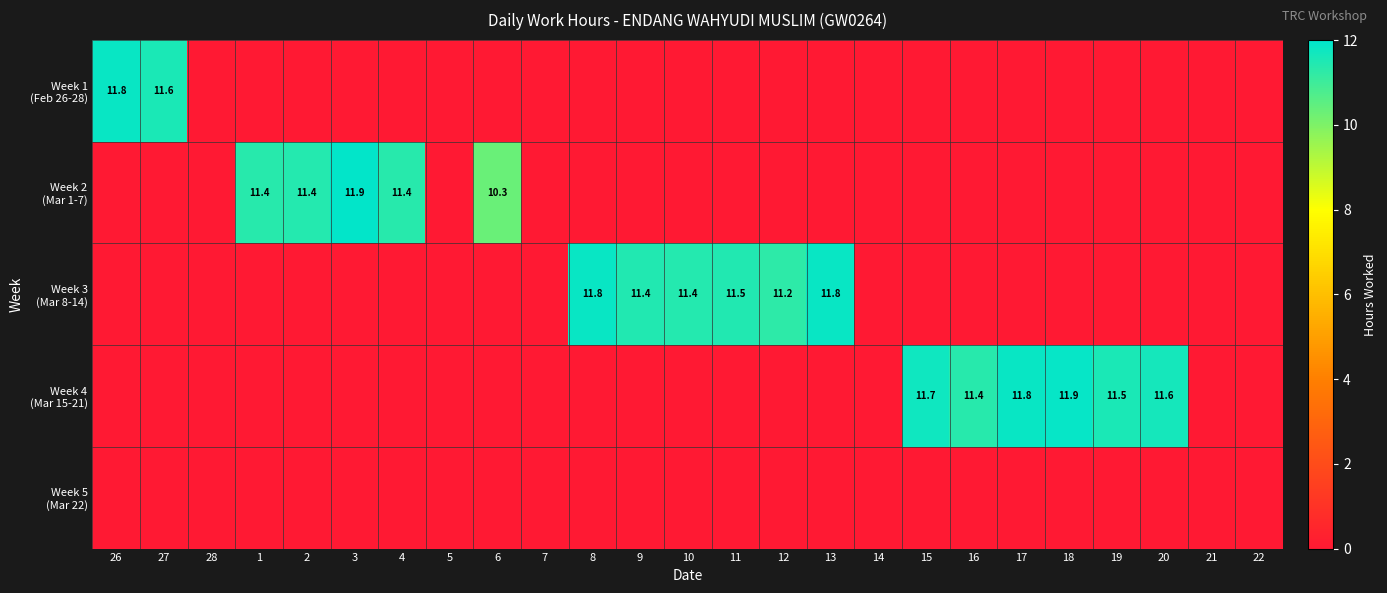

What is the highest value of the Week 3 (Mar 8-14) series?

11.8